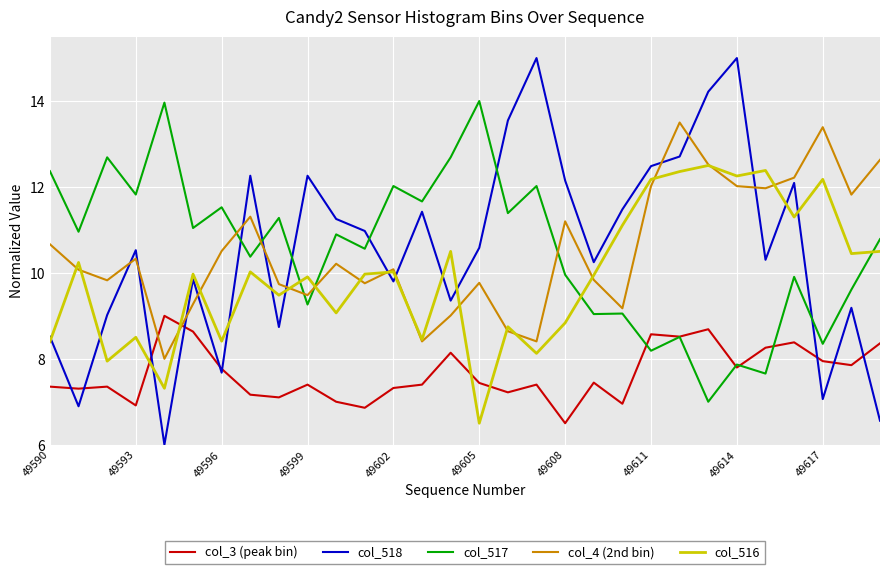

What is the maximum value for col_518?

15.0